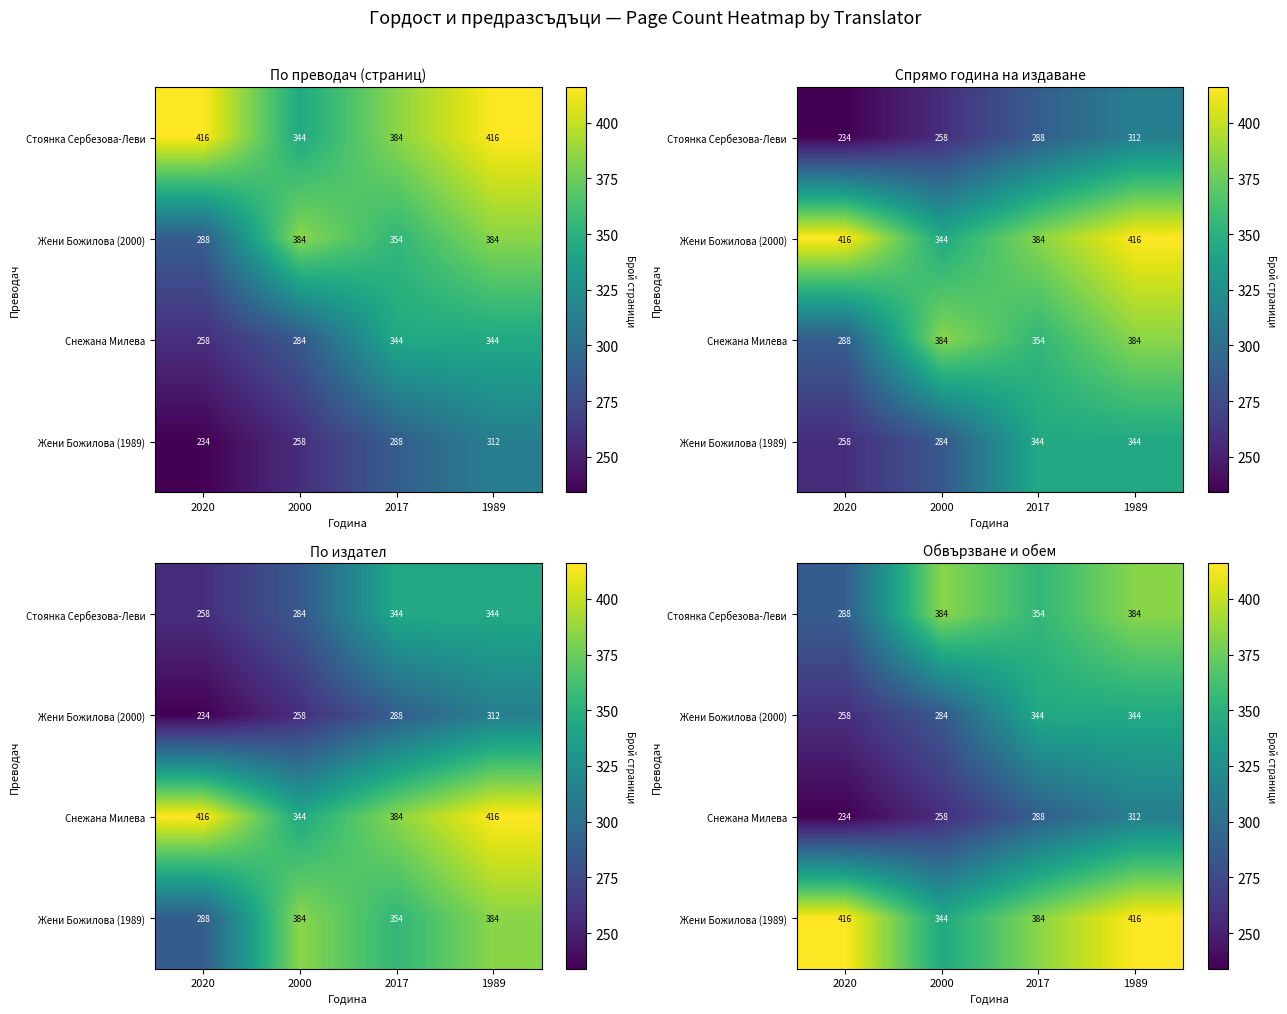

Where is Жени Божилова (1989) nearest to the value 380?

2017